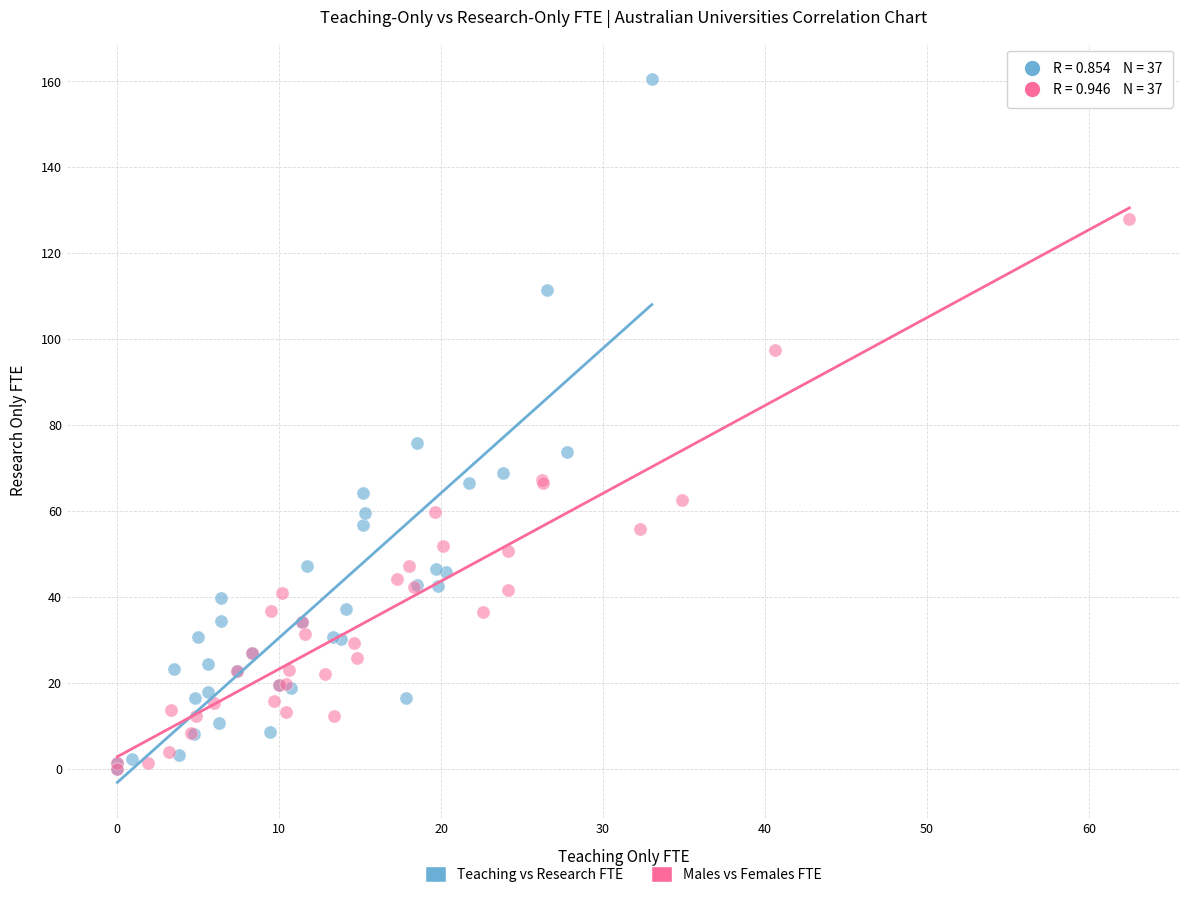

Which series reaches the maximum Y coordinate?

Teaching vs Research FTE